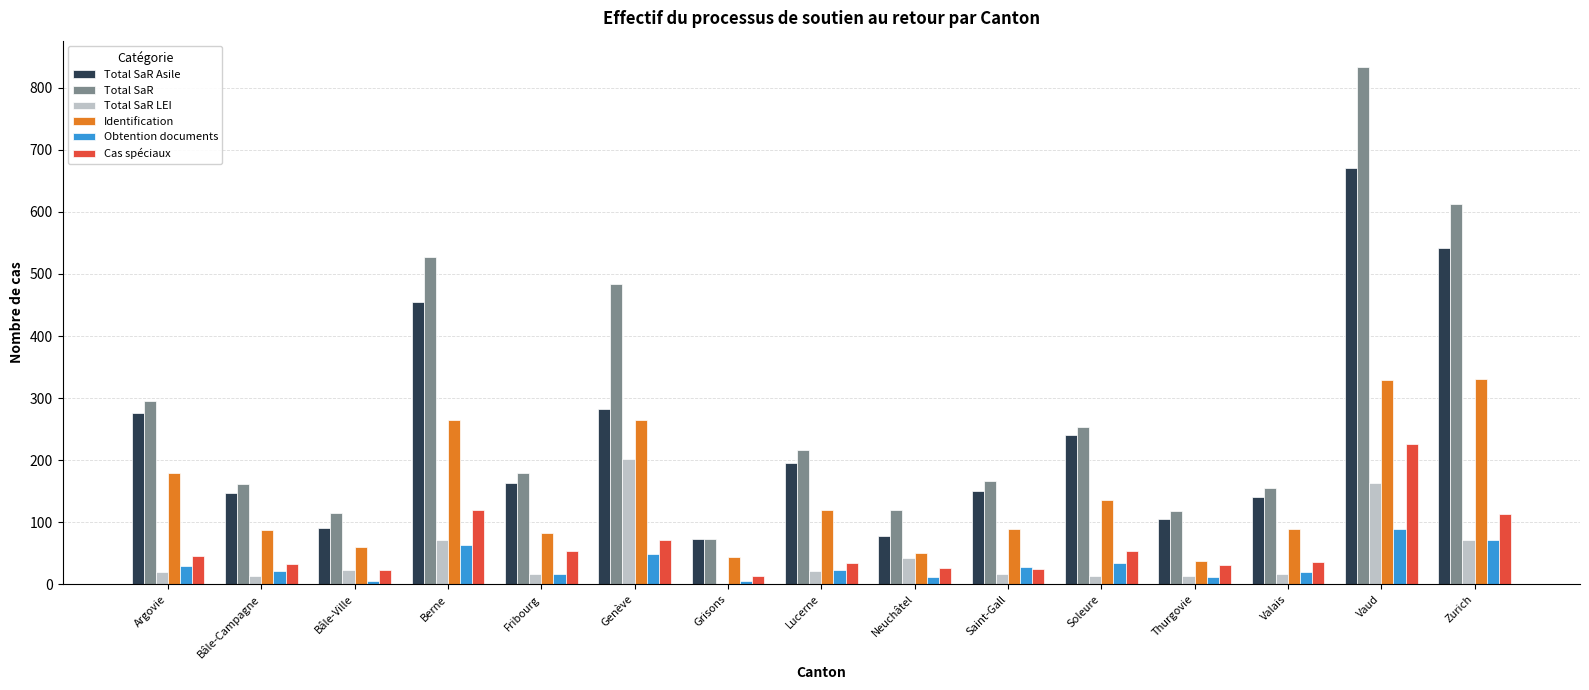

Between Fribourg and Vaud, which series saw the biggest shift?

Total SaR